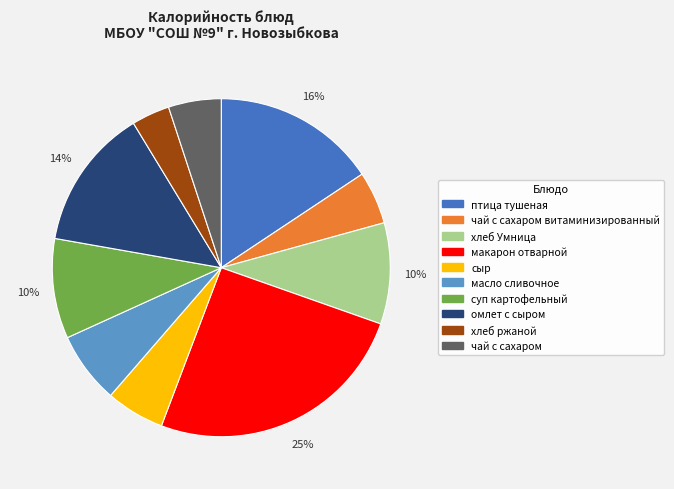

Does any single category account for the majority?

No